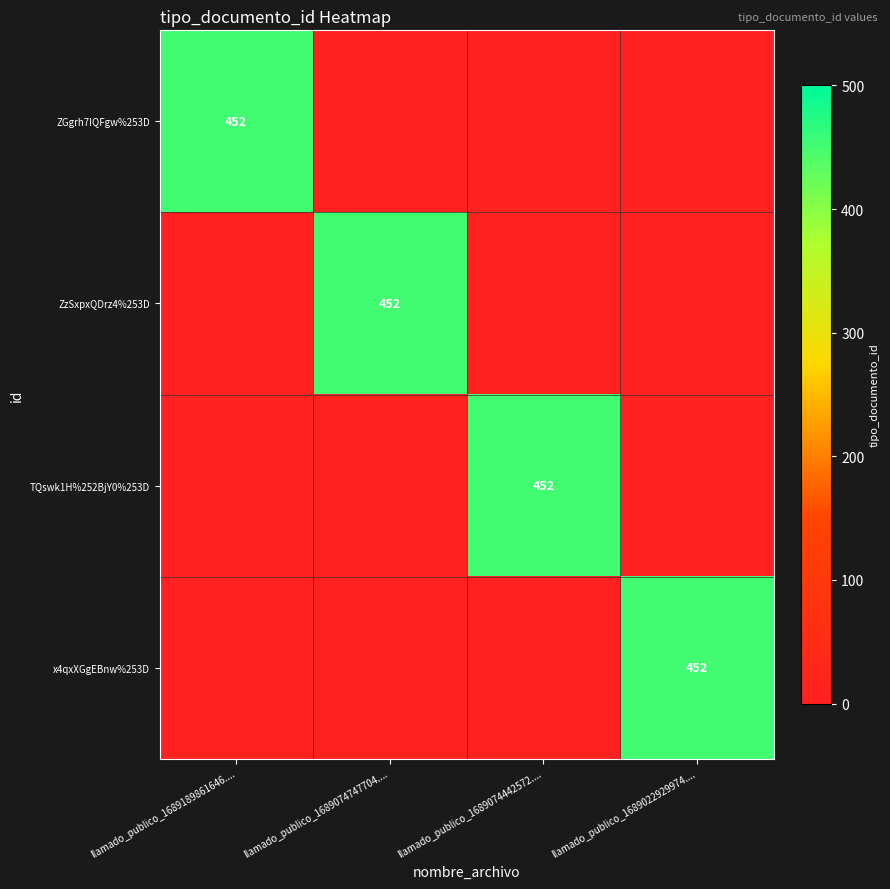

At which label does ZGgrh7IQFgw%253D reach its minimum?

llamado_publico_1689074747704....